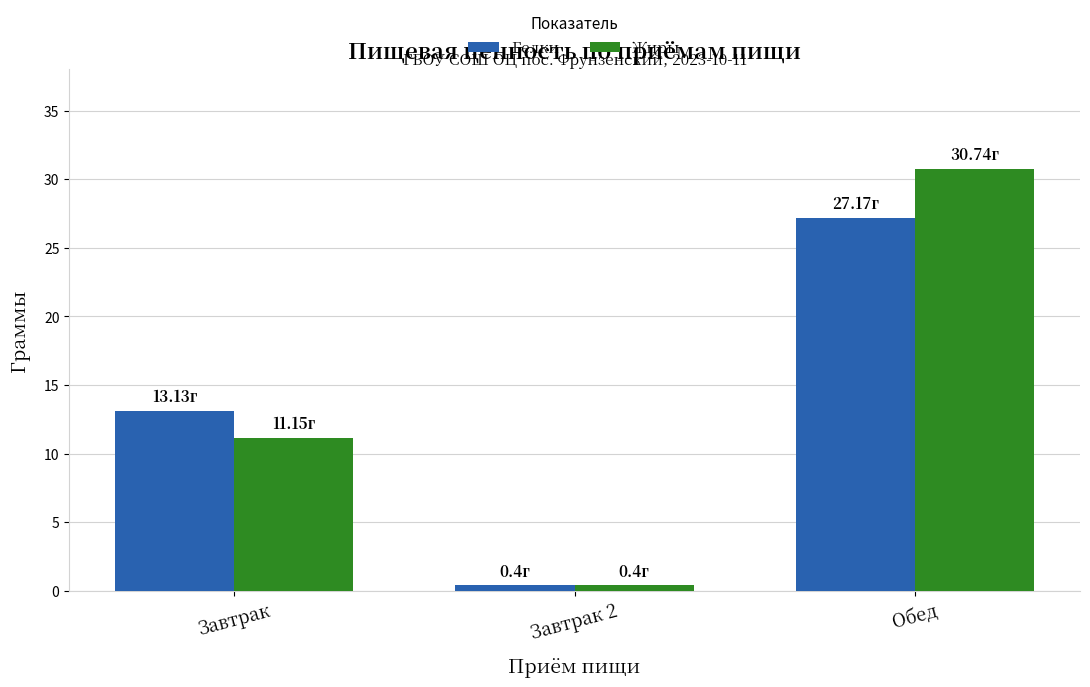

List the series in order of their peak value, lowest first.

Белки, Жиры